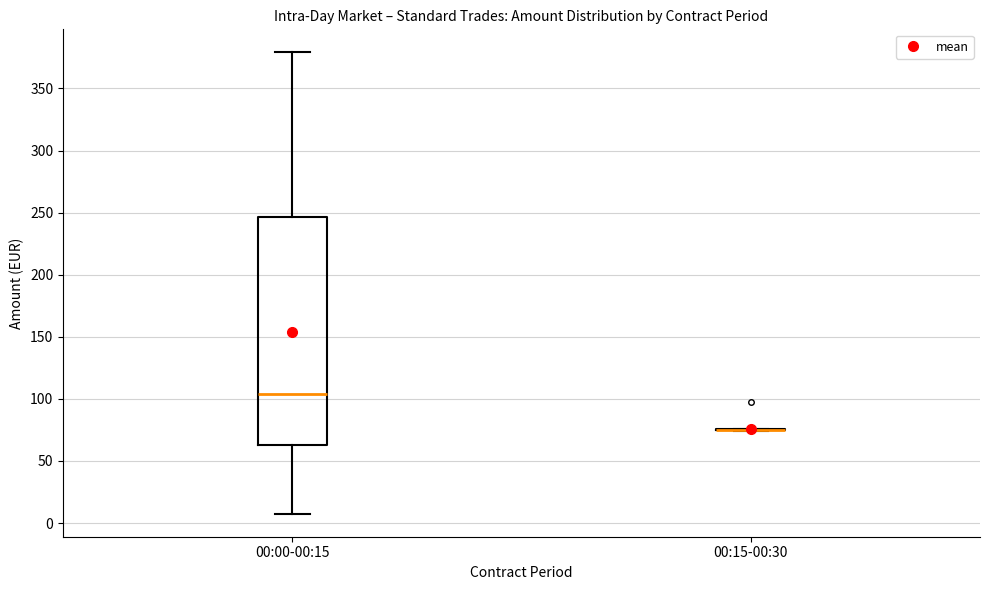

Which box is the tallest, from its lower edge to its upper edge?

00:00-00:15